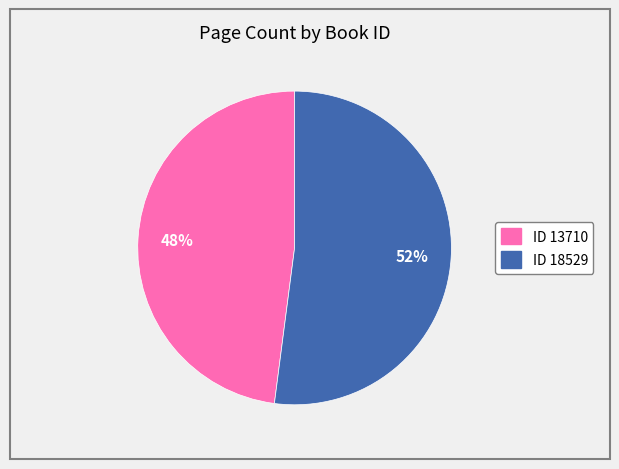

Does any single category account for the majority?

Yes